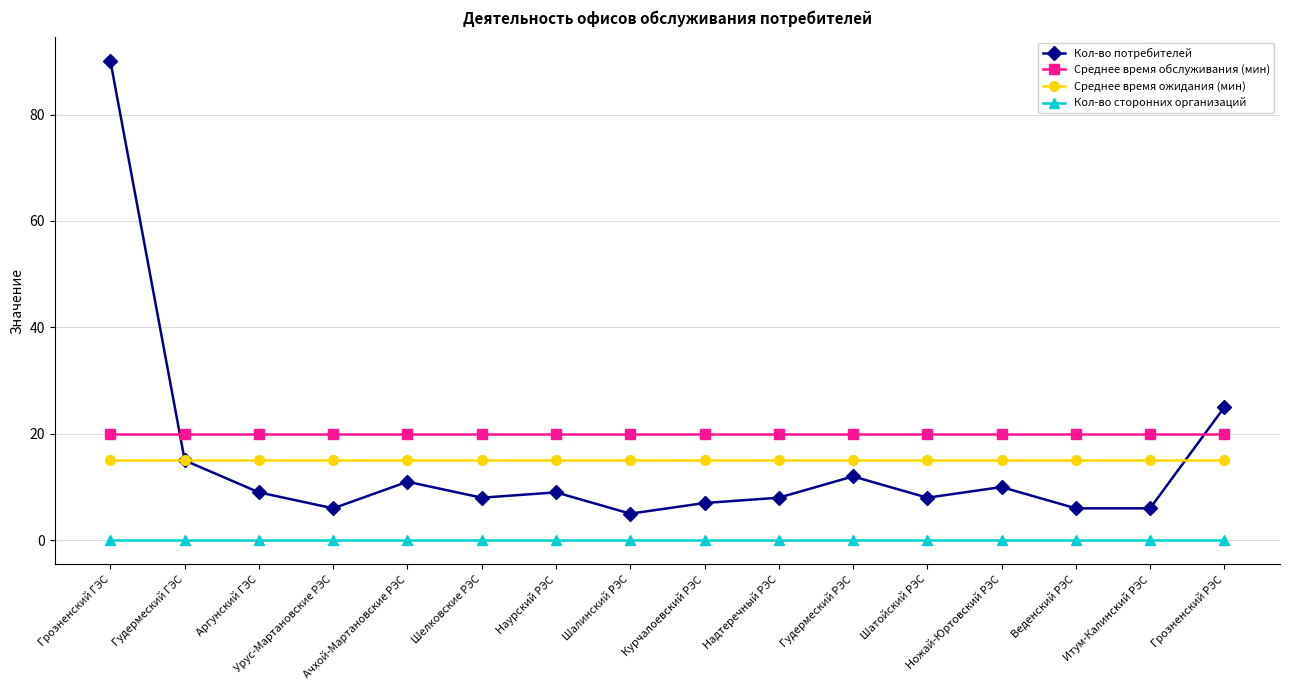

What is the maximum value shown in the chart?

90